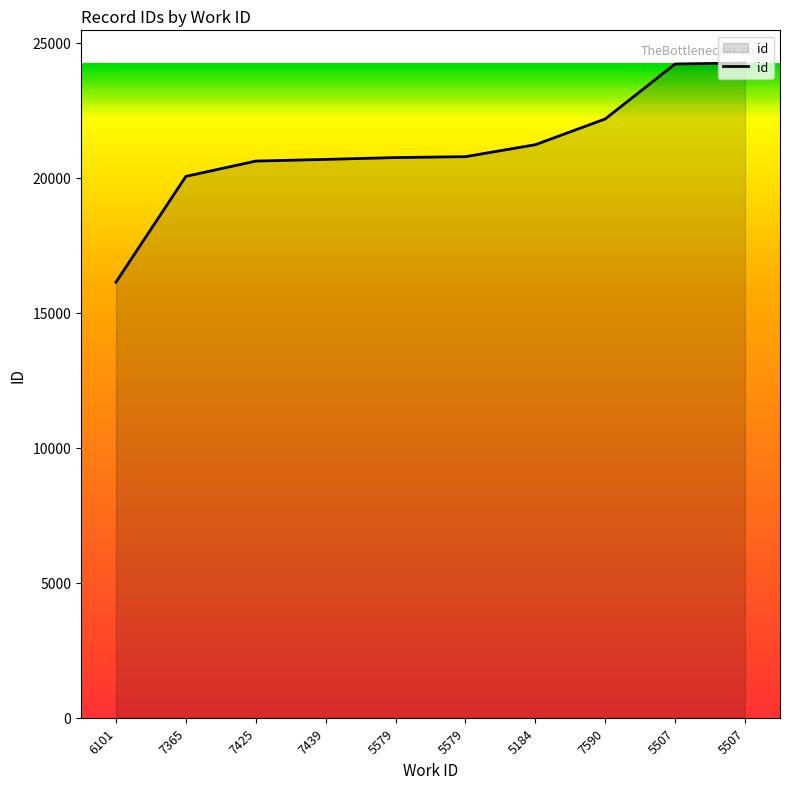

What is the label of the 8th point from the left?

7590